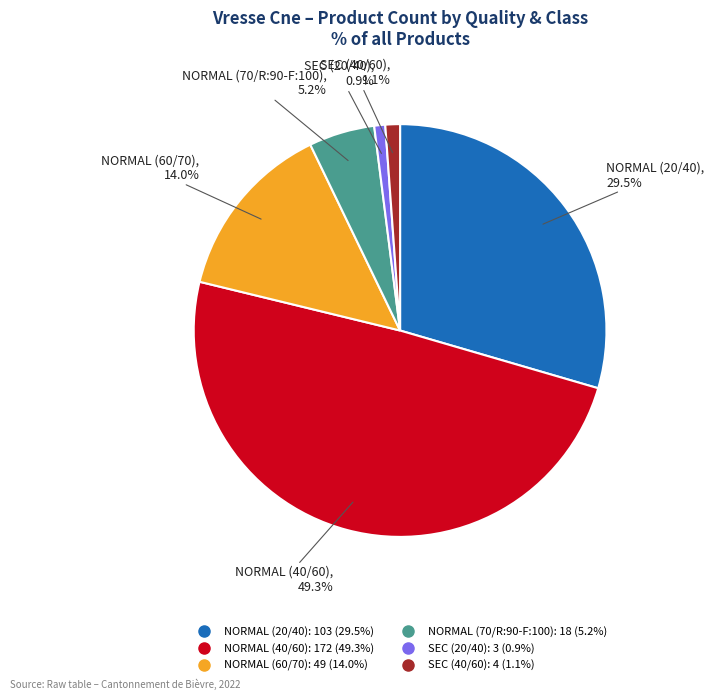

Count the number of slices in the pie.

6